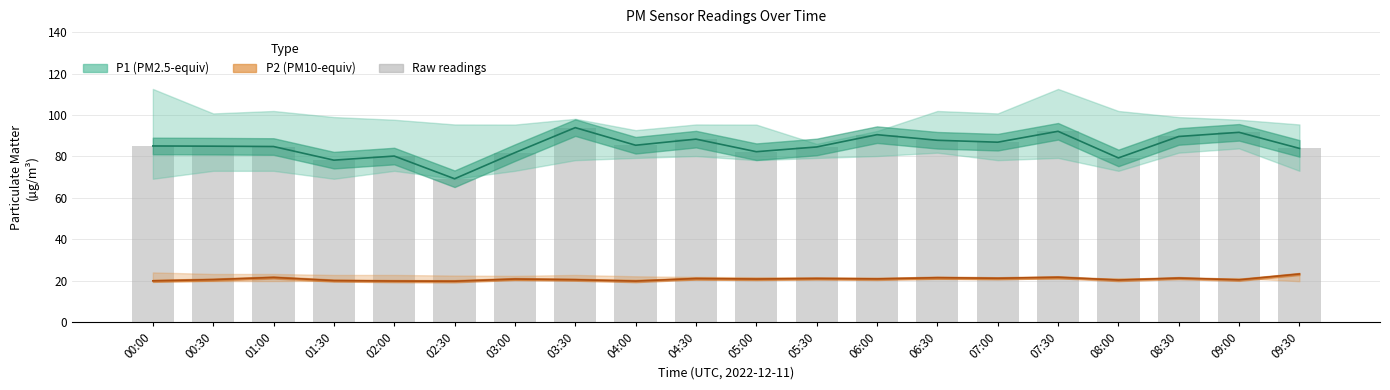

List the labels in order of P2_lower value, largest first.

09:00, 08:00, 08:30, 07:30, 07:00, 06:30, 05:30, 06:00, 05:00, 04:30, 04:00, 03:00, 03:30, 02:30, 02:00, 01:30, 01:00, 00:30, 00:00, 09:30